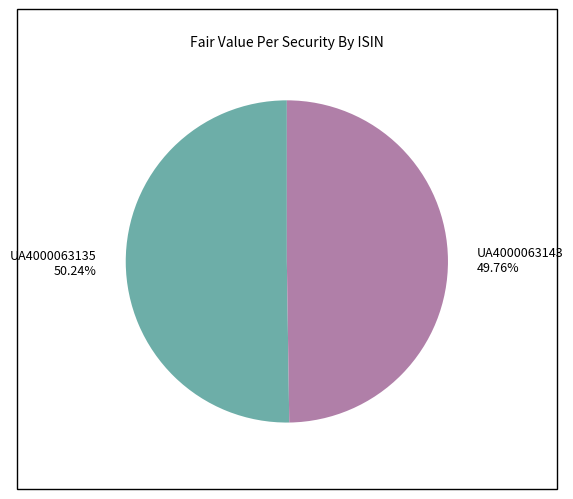

Is there any slice that represents more than half of the pie?

Yes